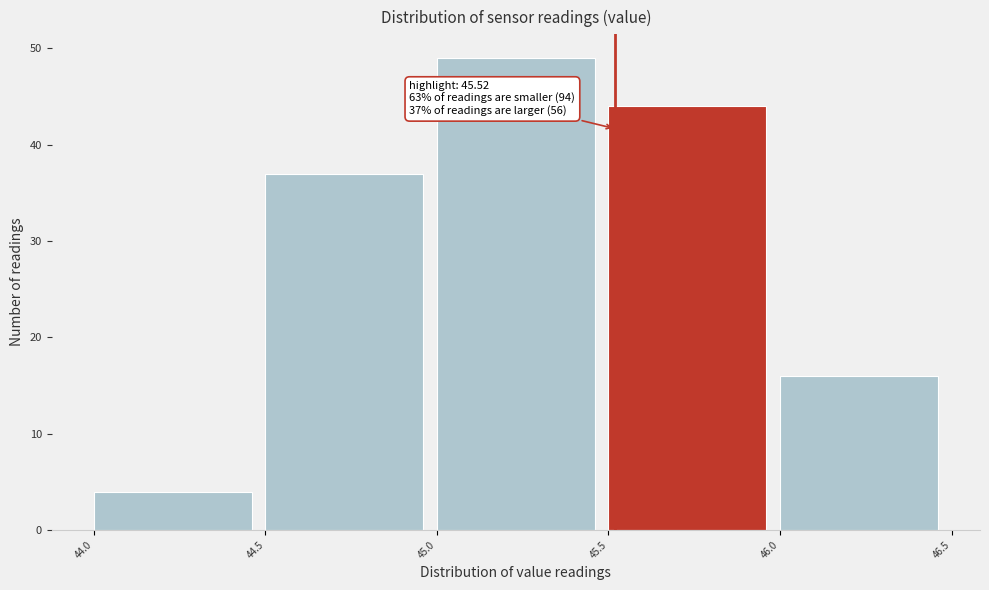

Over which range of the x-axis is the bar tallest?

45.0 to 45.5